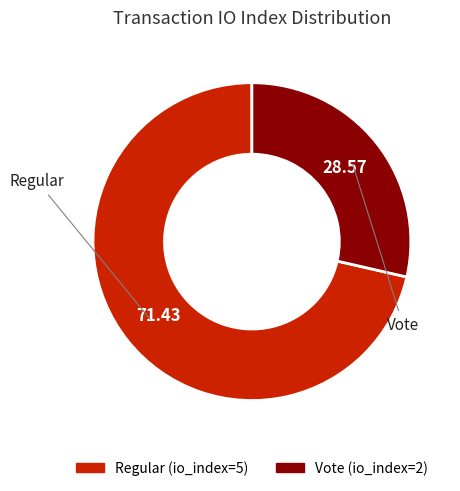

Rank the categories by value from highest to lowest.

Regular (io_index=5), Vote (io_index=2)